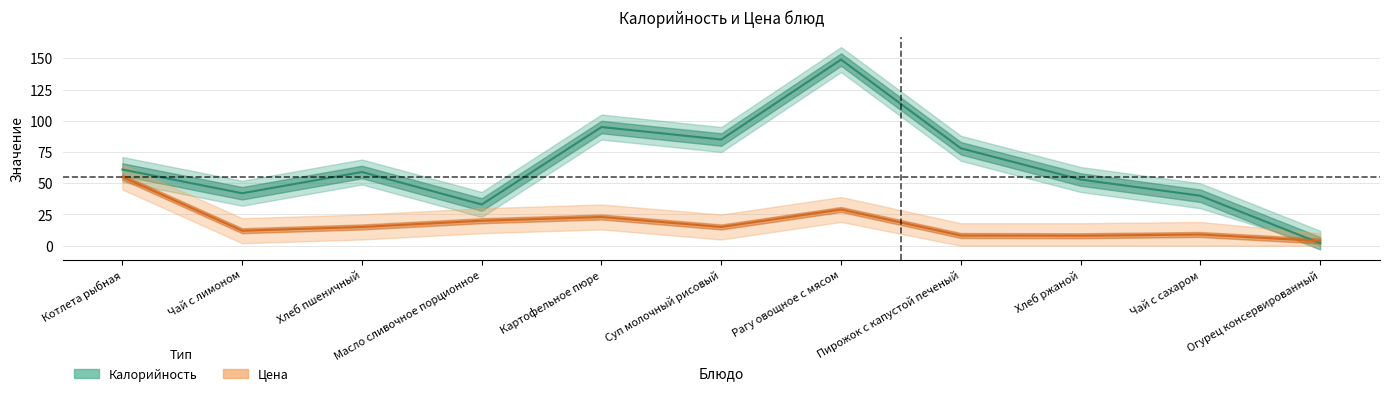

Where is the first local minimum for Цена?

Чай с лимоном